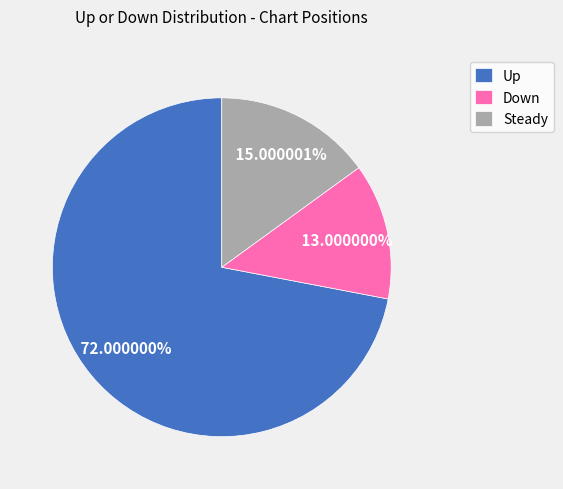

Does any single category account for the majority?

Yes